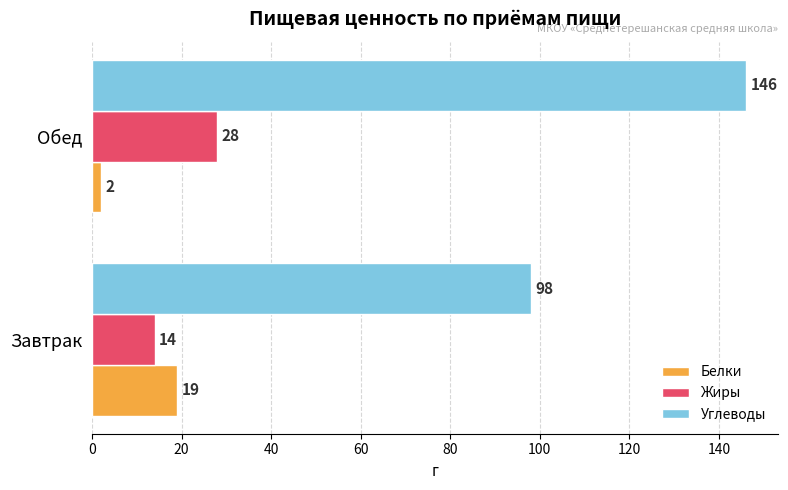

At how many categories does at least one series exceed 95?

2